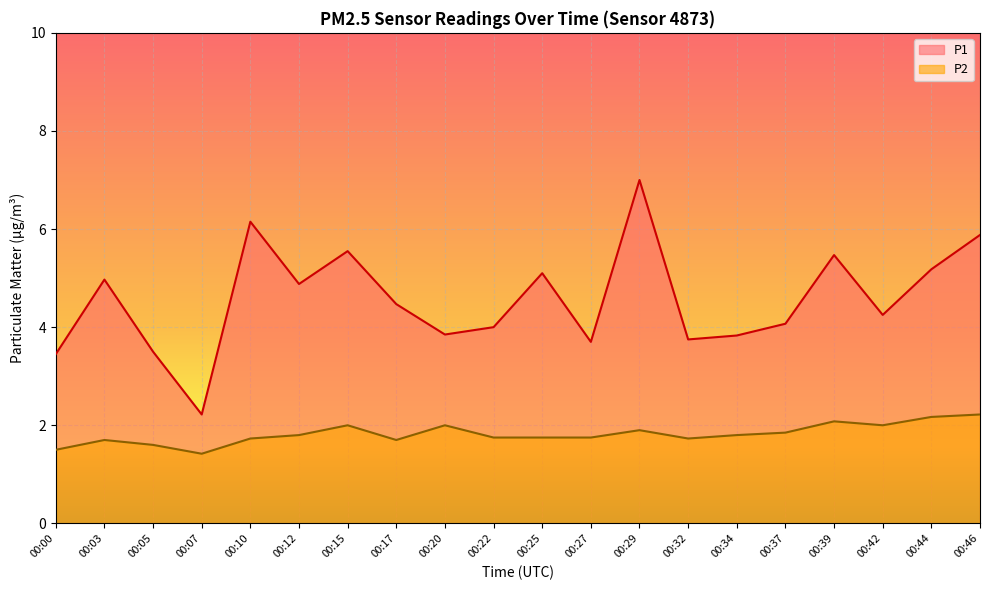

How many distinct data groups are displayed?

2